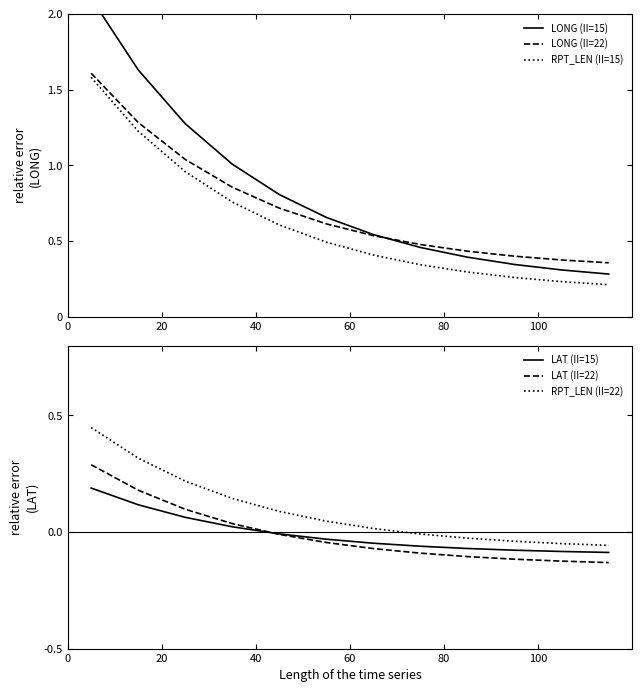

True or false: RPT_LEN (II=22) and LAT (II=22) intersect in this chart.

False